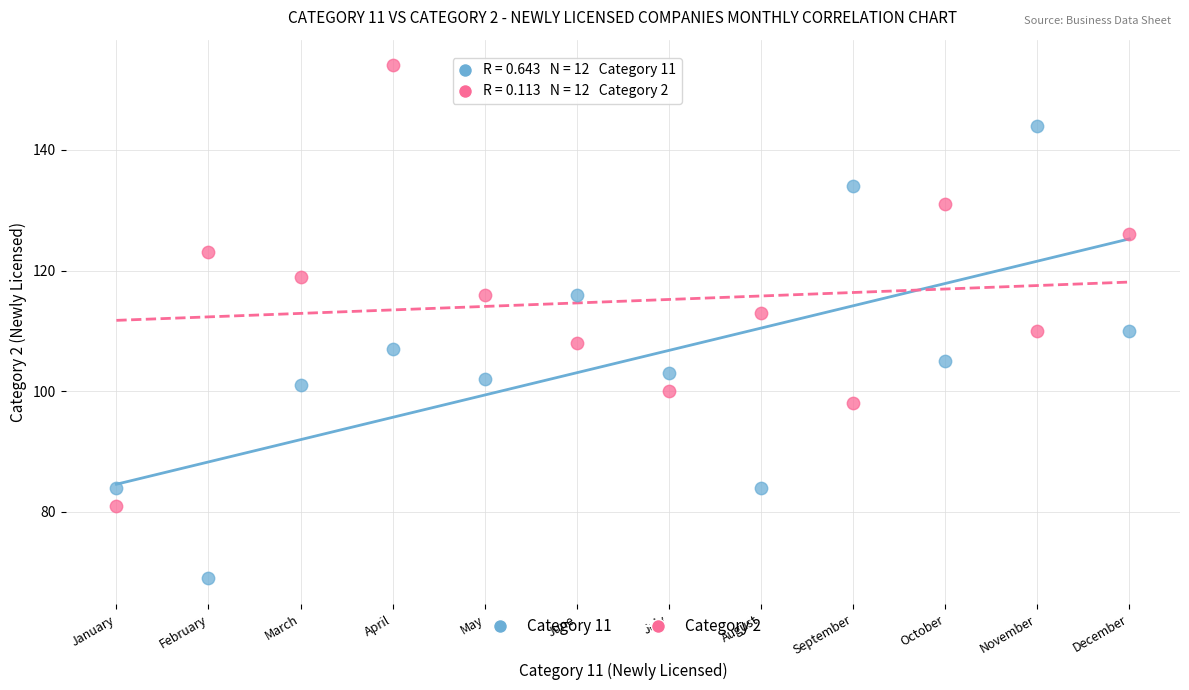

What are all the series names shown in the legend?

Category 11, Category 2